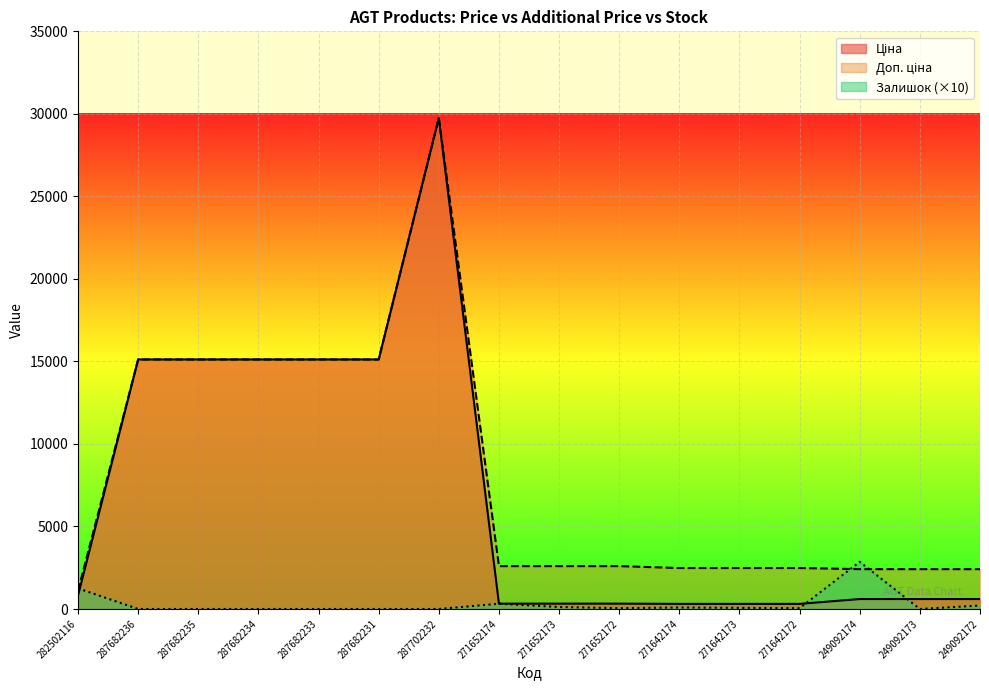

How many lines are shown in the chart?

3